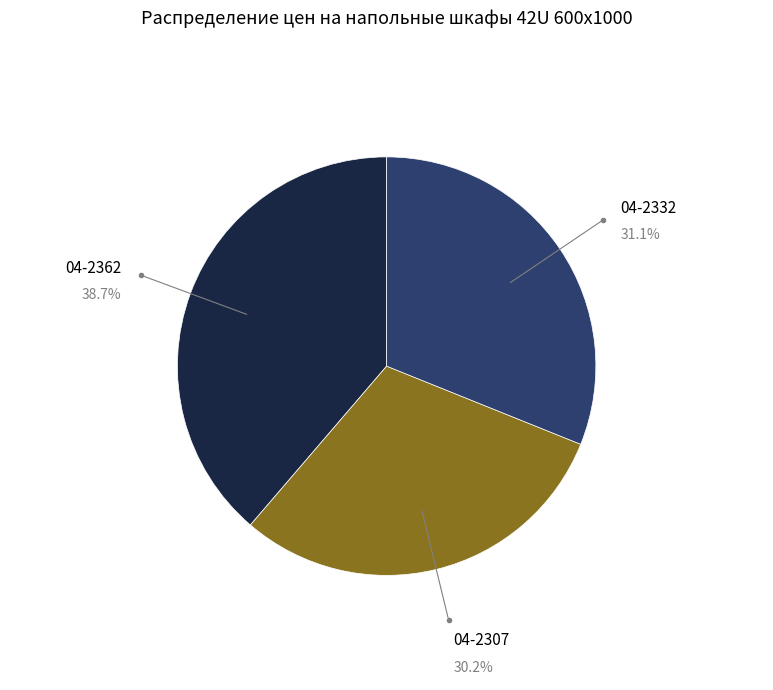

What percentage is NOT represented by 04-2362?

61.3%